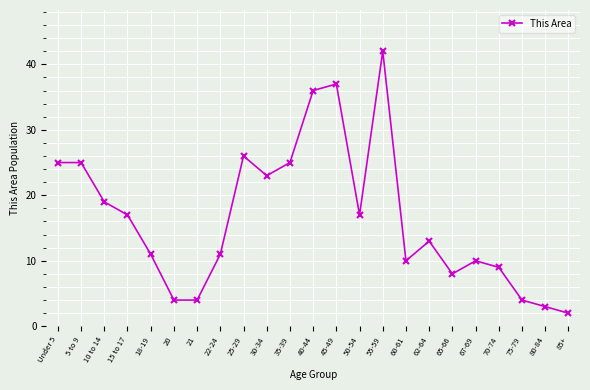

How many categories are shown in the chart?

23